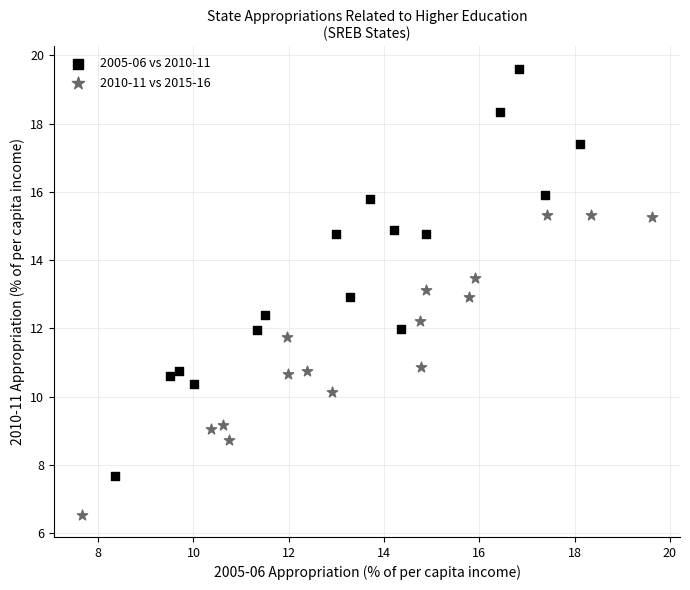

Which series reaches the minimum Y coordinate?

2010-11 vs 2015-16